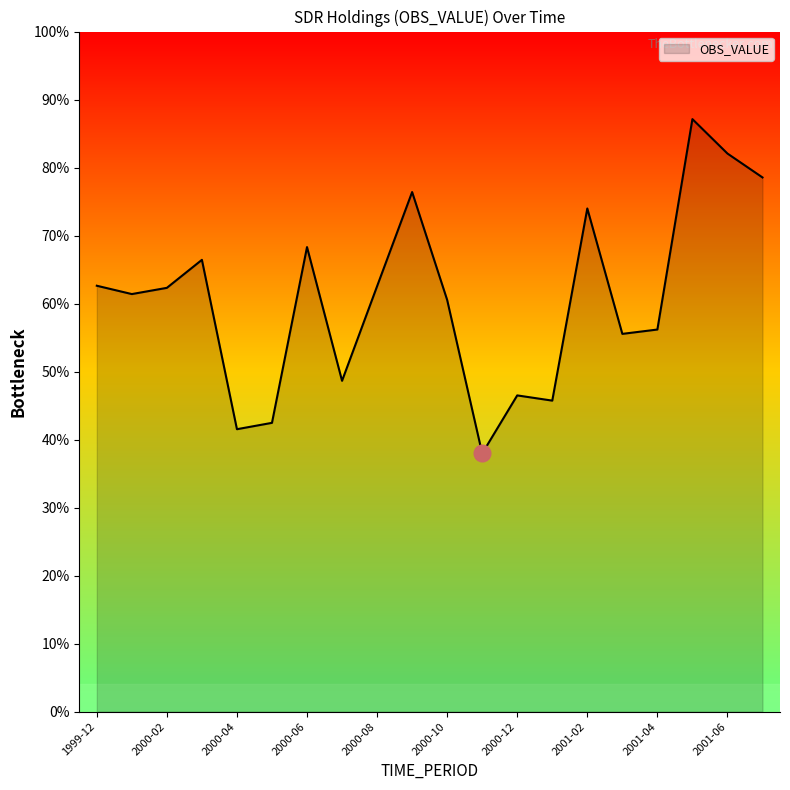

Does the chart display data point markers on the line(s)?

No